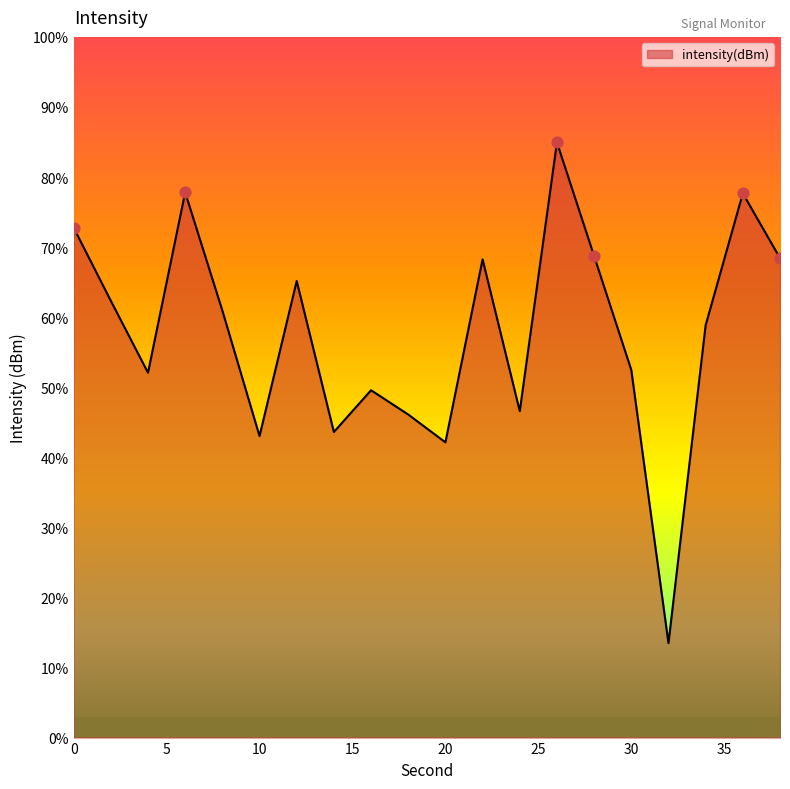

Between 10 and 4, which is larger?

4